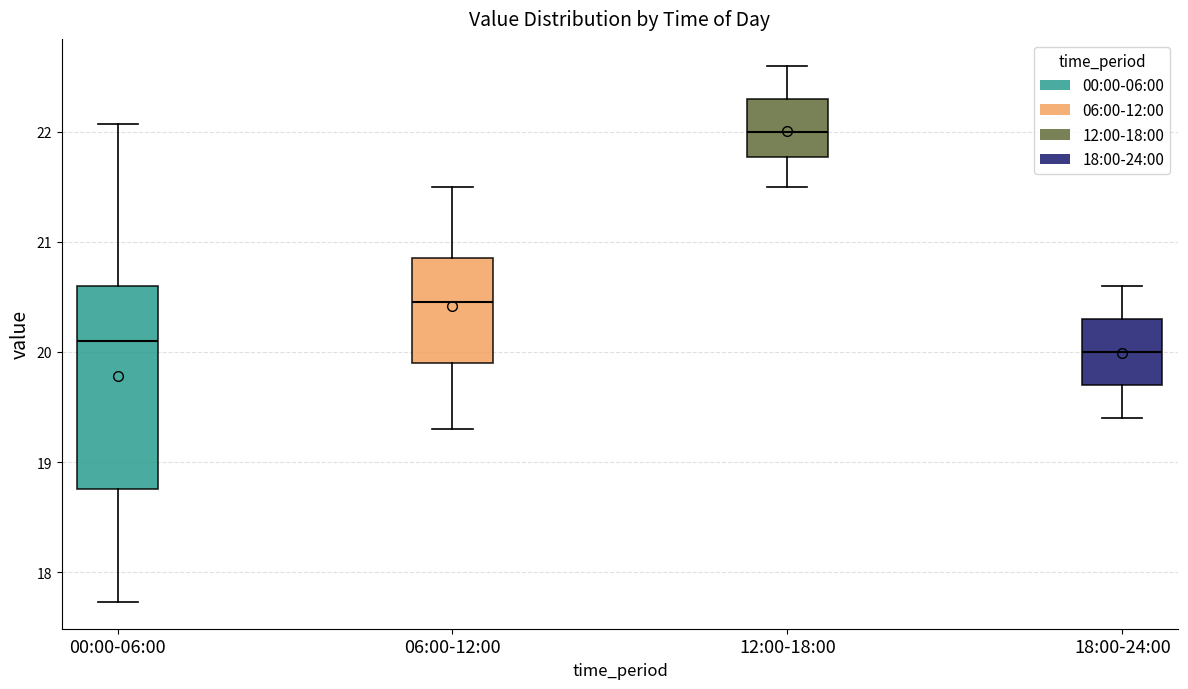

Comparing the boxes themselves (not the whiskers), which one is the tallest?

00:00-06:00